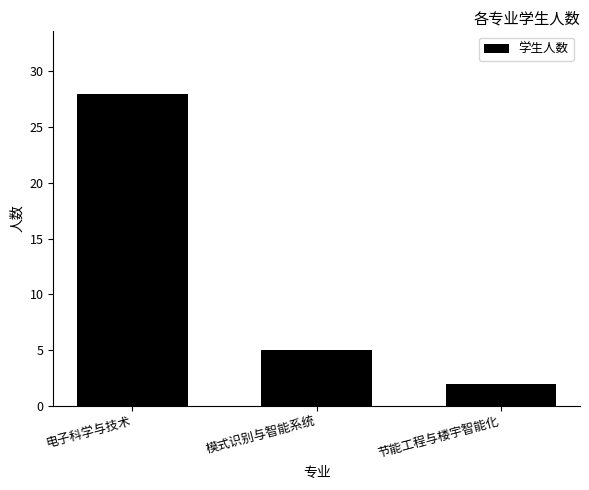

What is the label of the 1st bar from the right?

节能工程与楼宇智能化